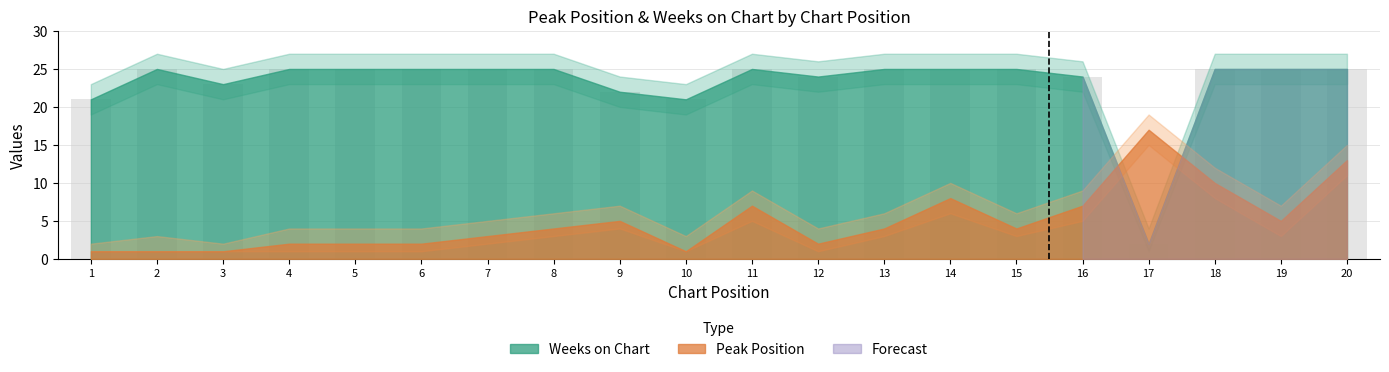

True or false: the data shows 6 at 12.

False